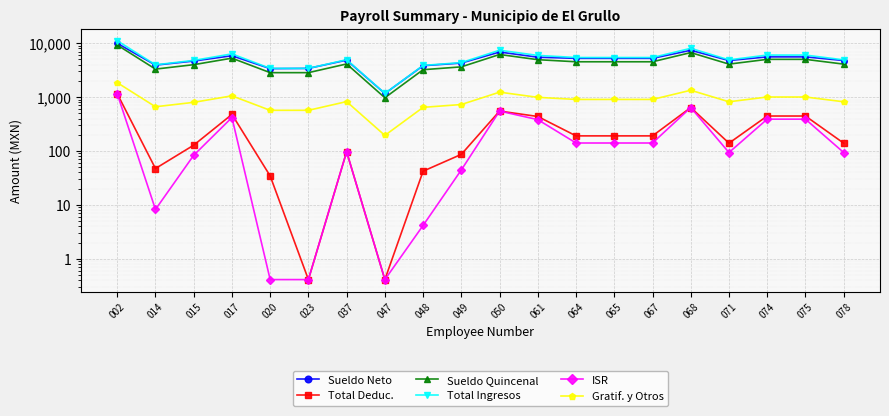

How many values in the Gratif. y Otros series exceed 904?

10